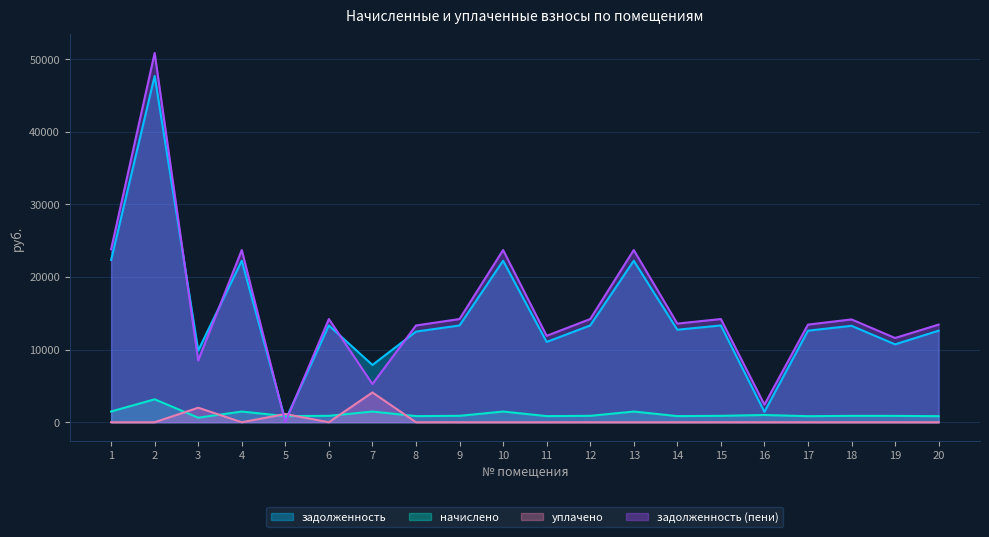

Rank the series by their maximum value, from lowest to highest.

начислено, уплачено, задолженность, задолженность (пени)